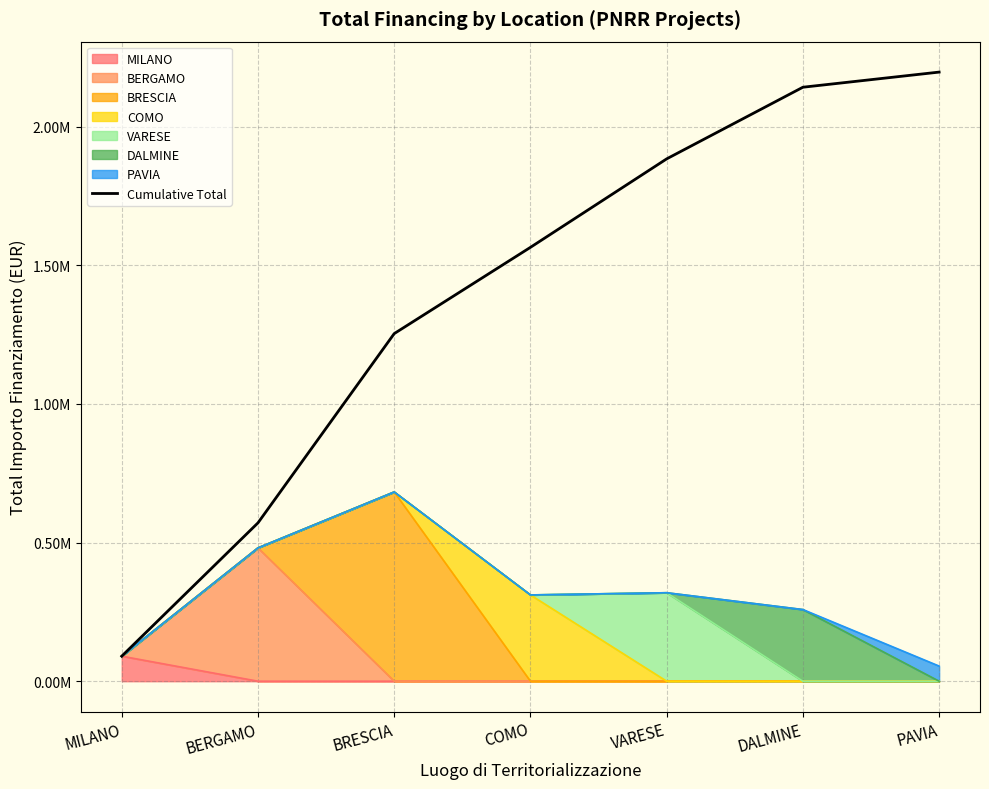

What is the label of the 1st point from the right?

PAVIA